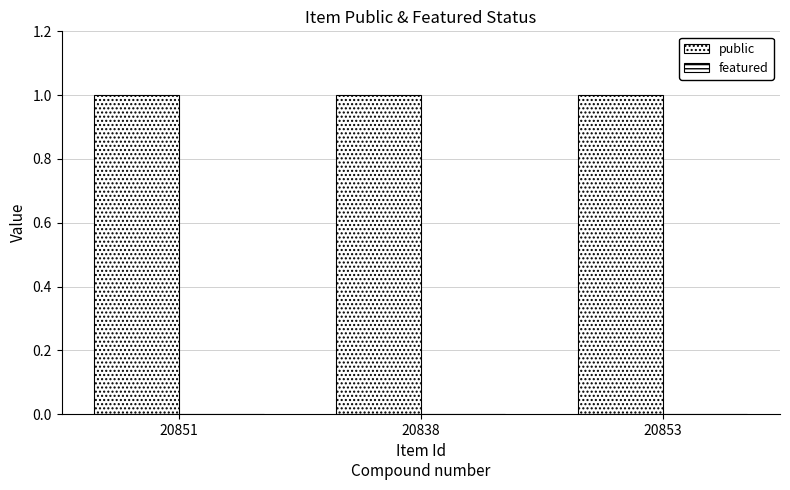

What is the difference between the highest and lowest values at 20838?

1